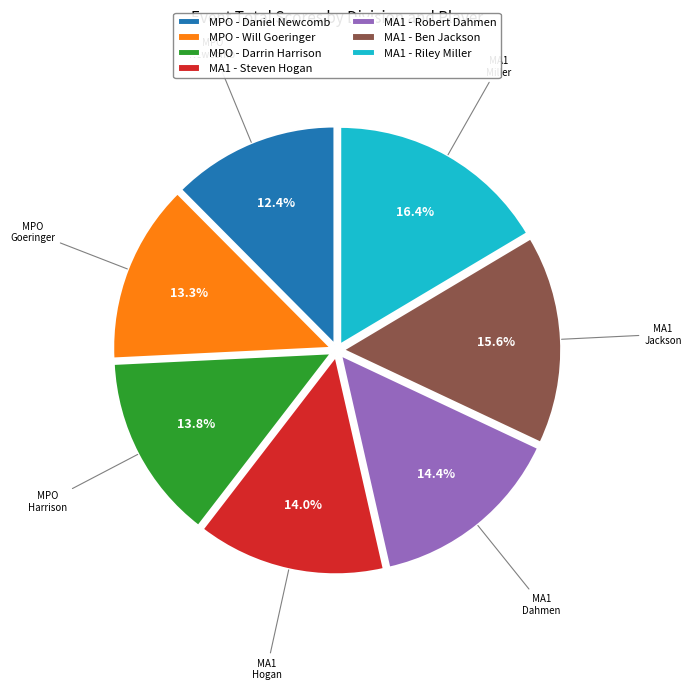

To the nearest percent, what is the average slice percentage?

14%